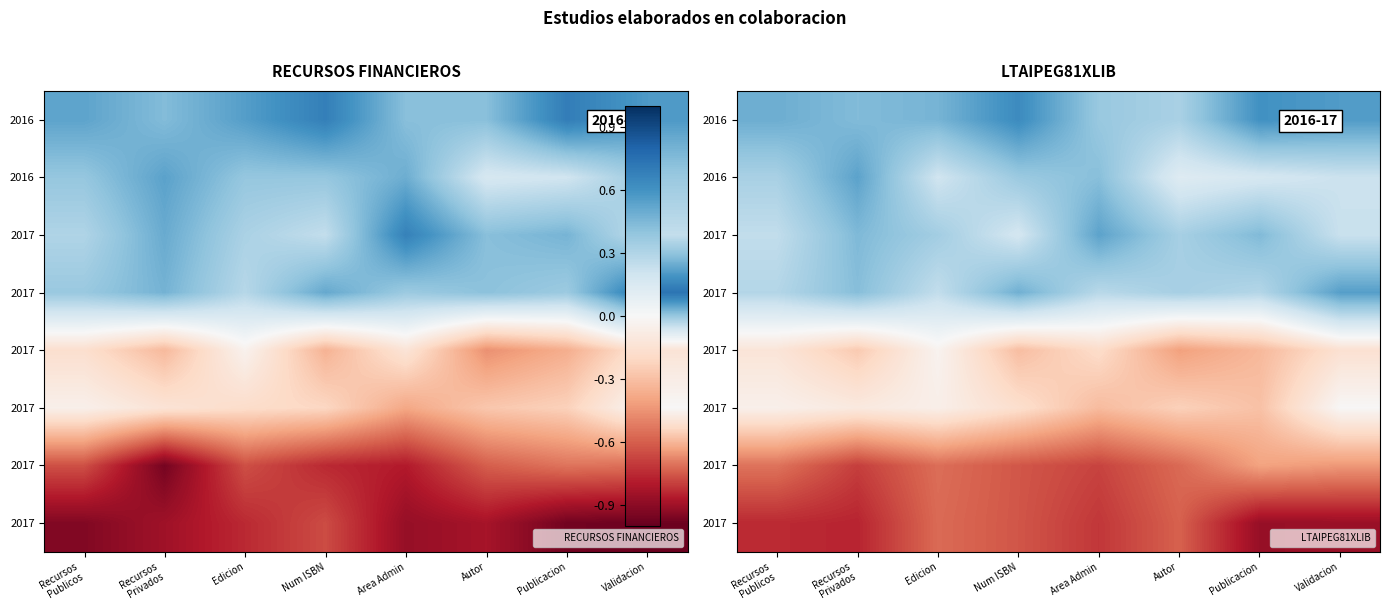

What is the spread (max minus min) of values at Num ISBN?

1.3